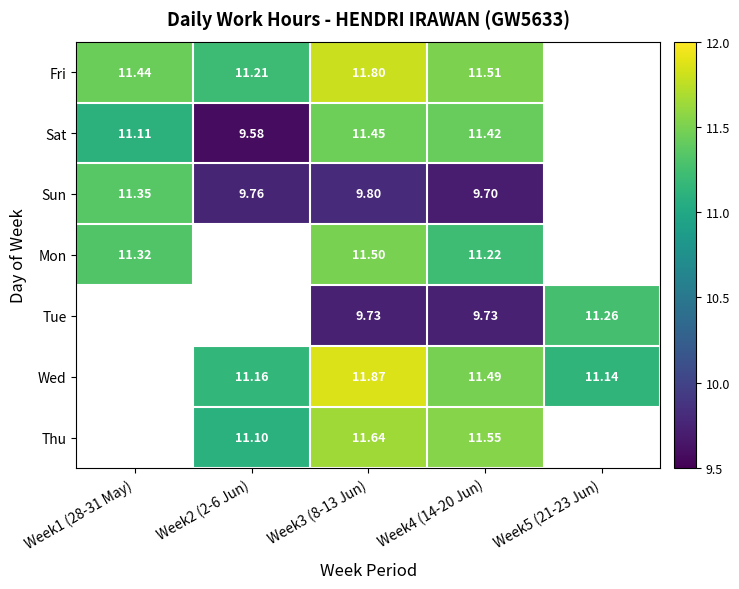

At how many categories does at least one series exceed 11?

5